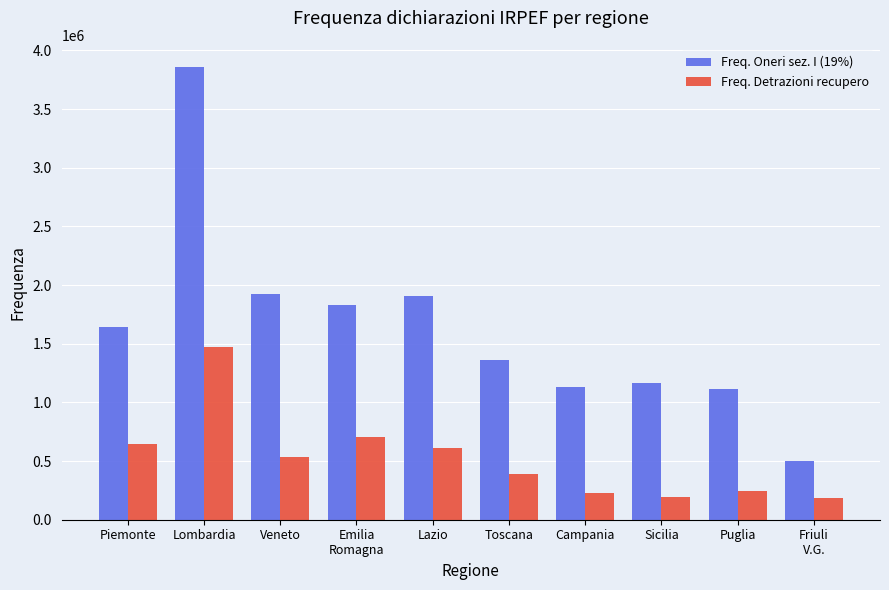

Which series has the largest total across all categories?

Freq. Oneri sez. I (19%)